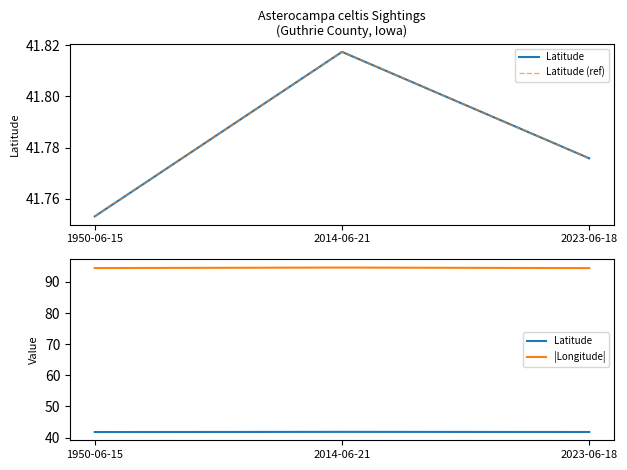

What is the difference between the highest and lowest values at 1950-06-15?

52.7